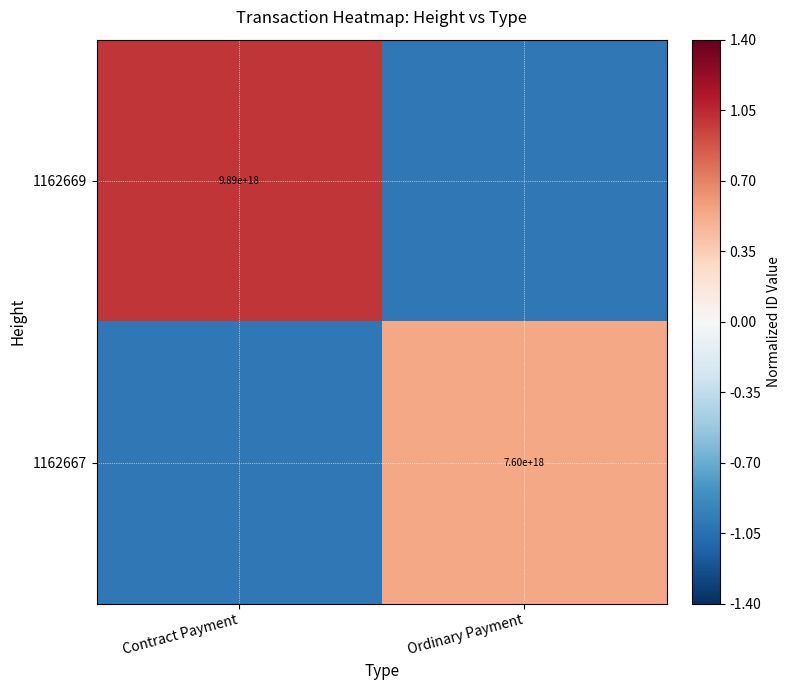

Which category has the lowest value across all series?

Ordinary Payment